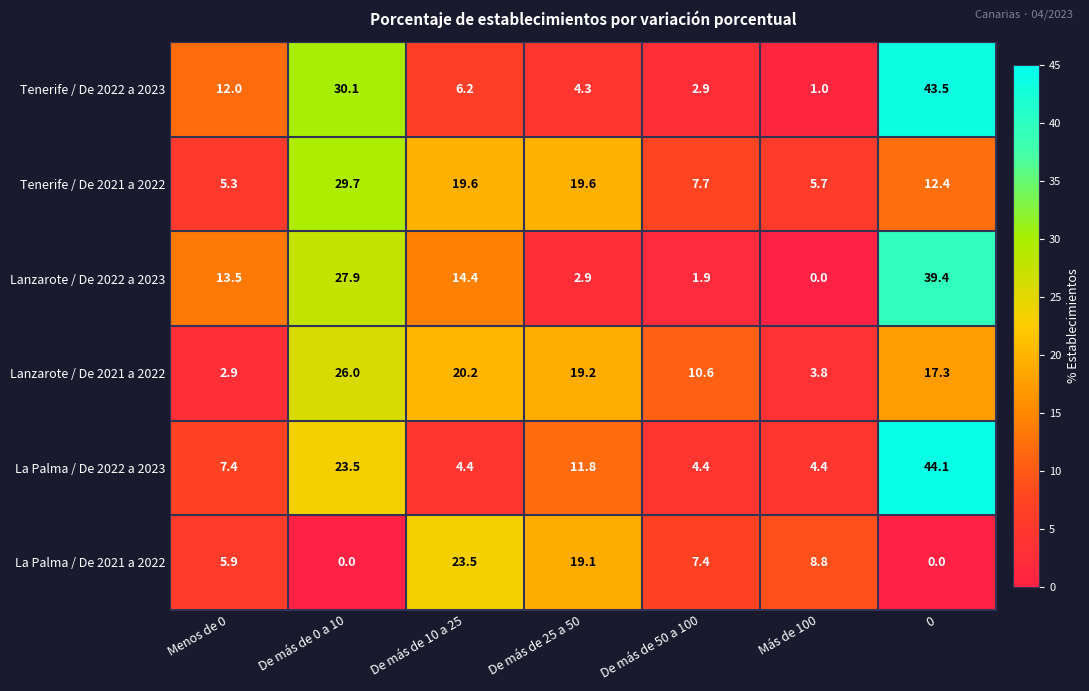

Is it true that Lanzarote / De 2021 a 2022 equals 17.3 at 0?

True